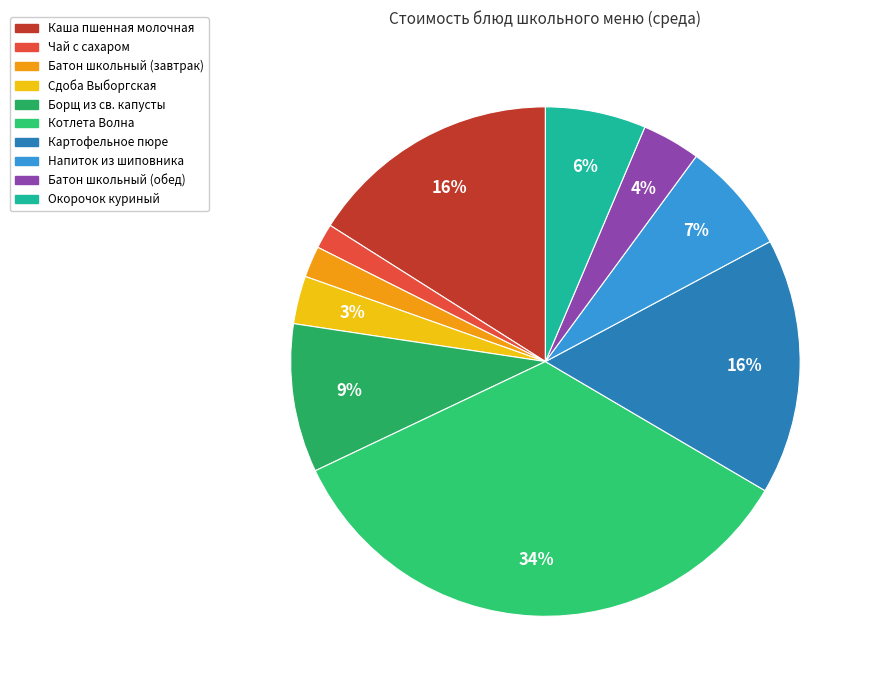

To the nearest percent, what is the combined percentage of Напиток из шиповника and Каша пшенная молочная?

23%